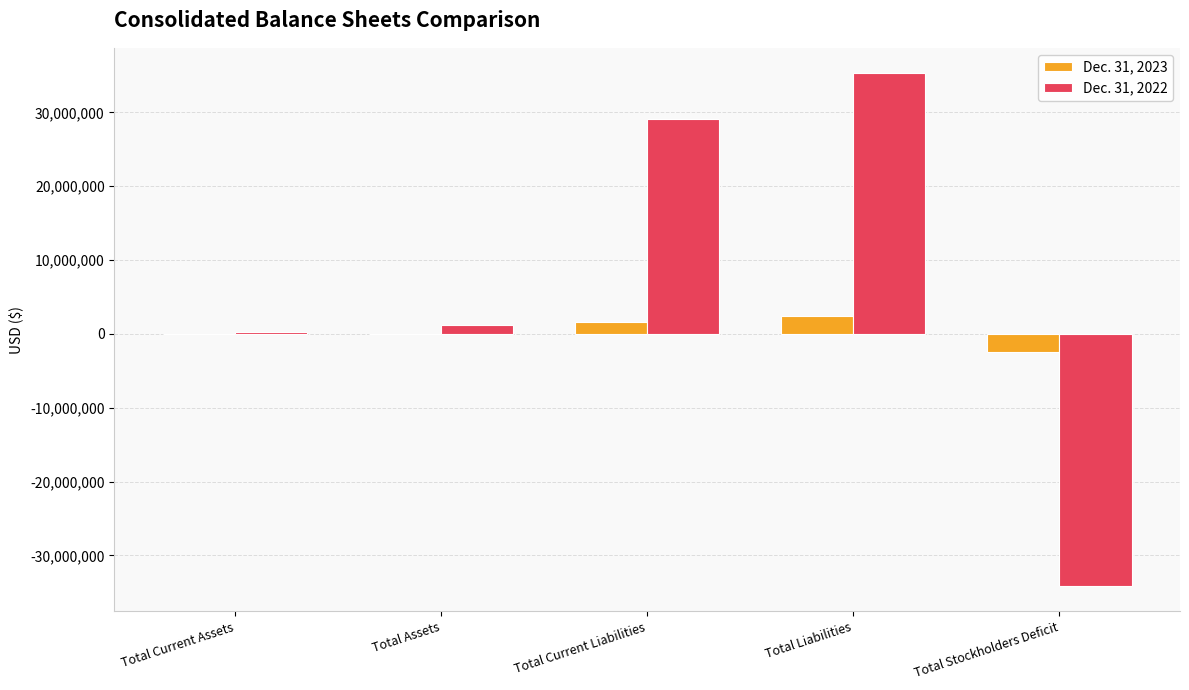

Between Total Liabilities and Total Stockholders Deficit, which series saw the biggest shift?

Dec. 31, 2022